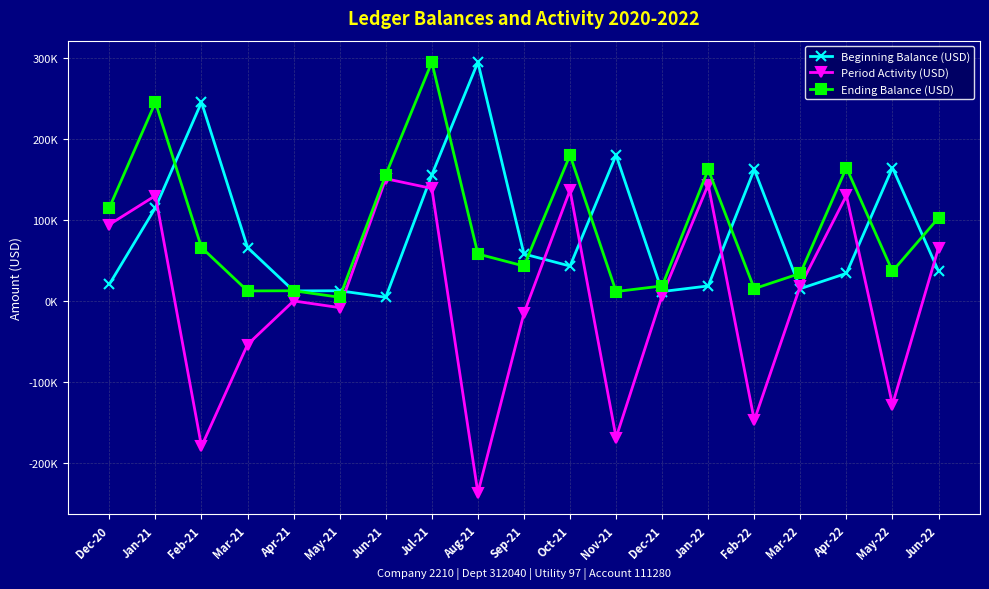

True or false: Beginning Balance (USD) and Ending Balance (USD) intersect in this chart.

True